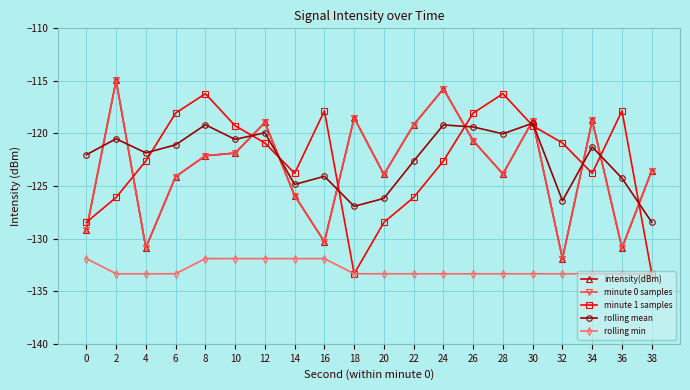

Does the chart have visible grid lines?

Yes